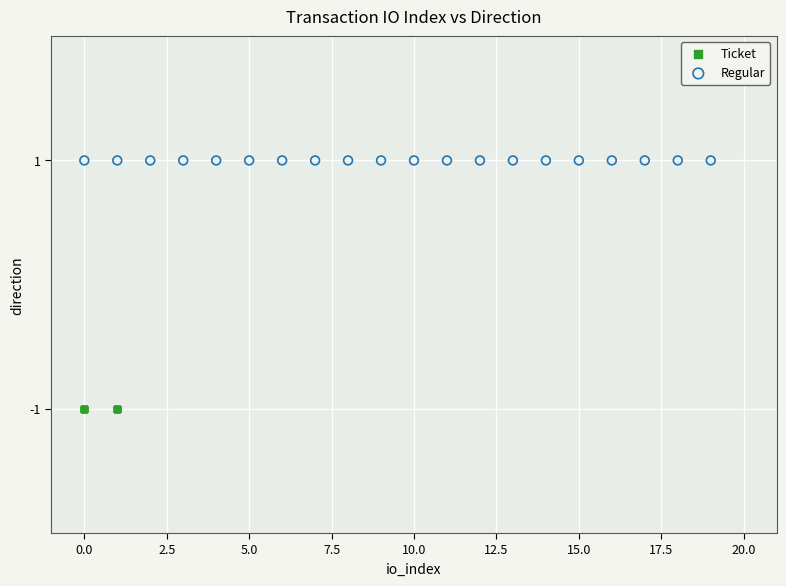

What are all the series names shown in the legend?

Ticket, Regular